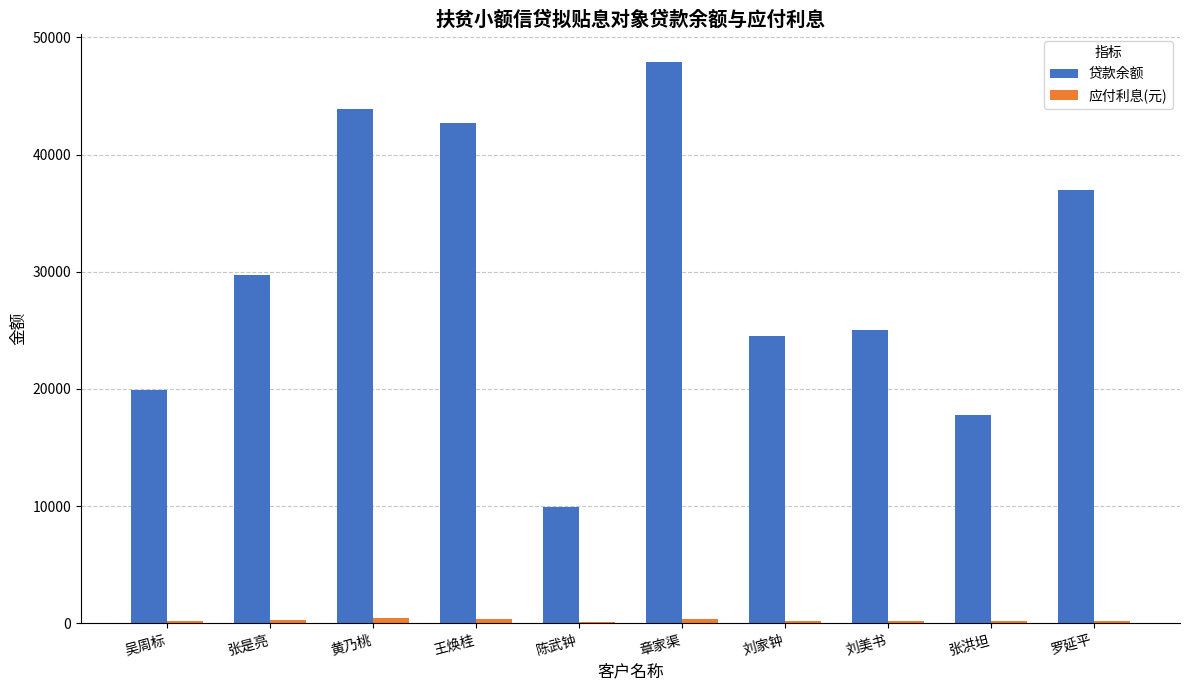

At which category is the sum across all series the highest?

章家渠